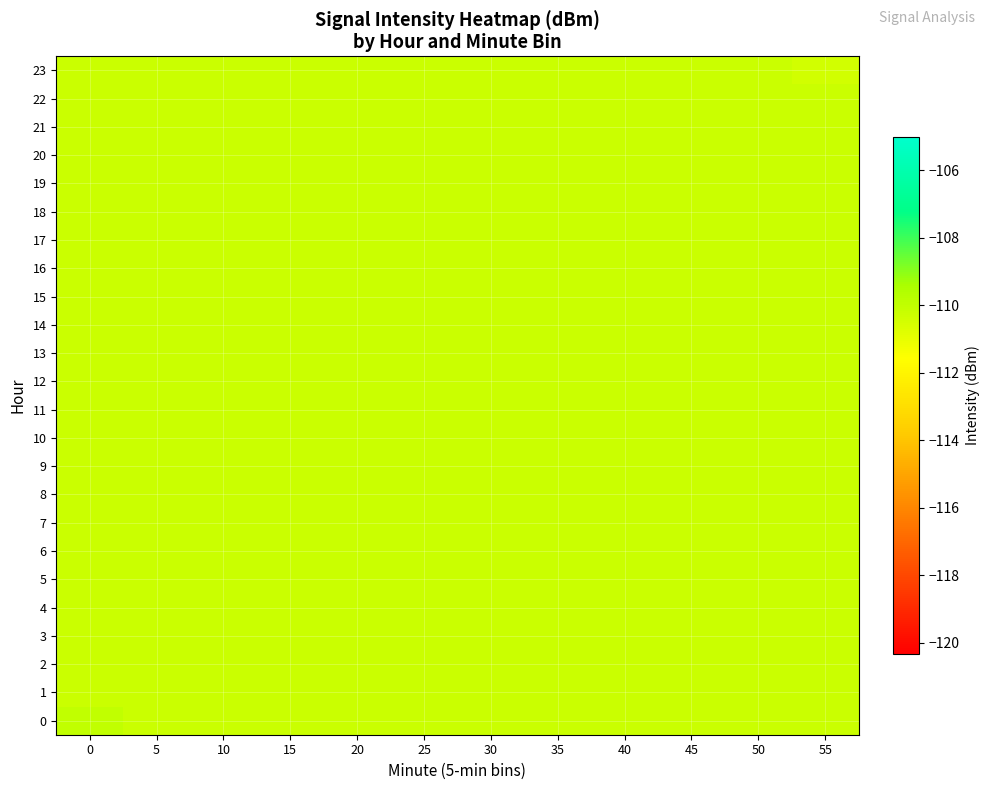

Between 40 and 35, which is larger?

40